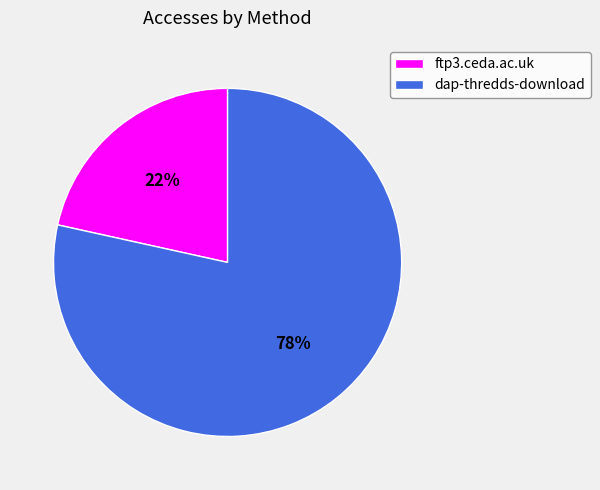

Do dap-thredds-download and ftp3.ceda.ac.uk together represent more than half of the pie?

Yes